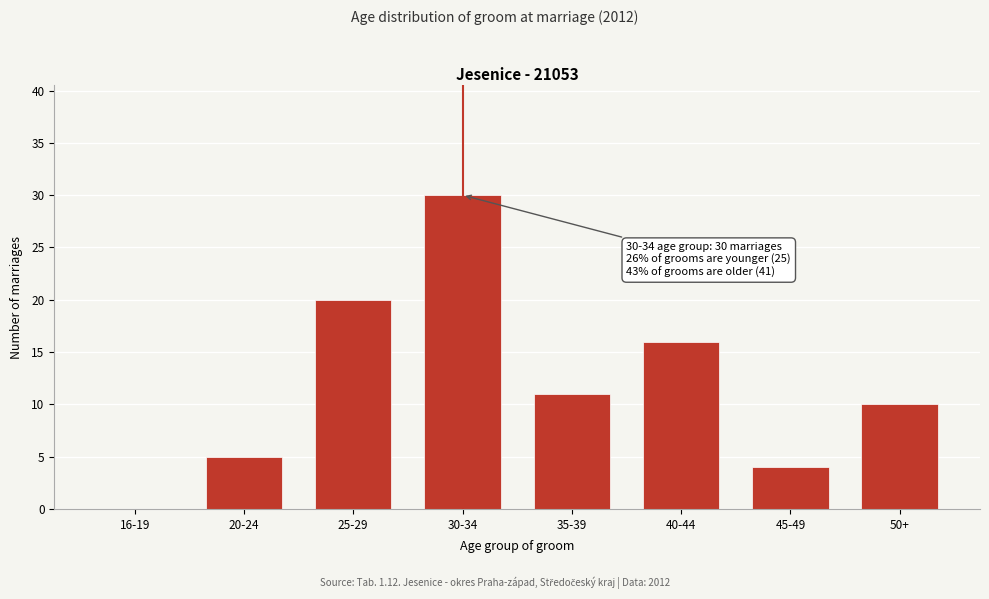

Reading left to right, what are all the values shown in this chart?

16-19=0	20-24=5	25-29=20	30-34=30	35-39=11	40-44=16	45-49=4	50+=10